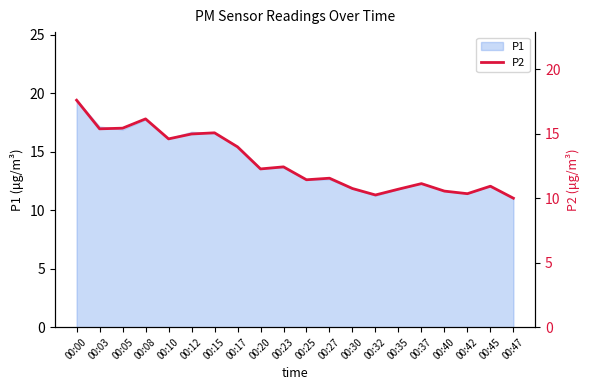

What is the sum of the values at 00:12 and 00:00?

32.6